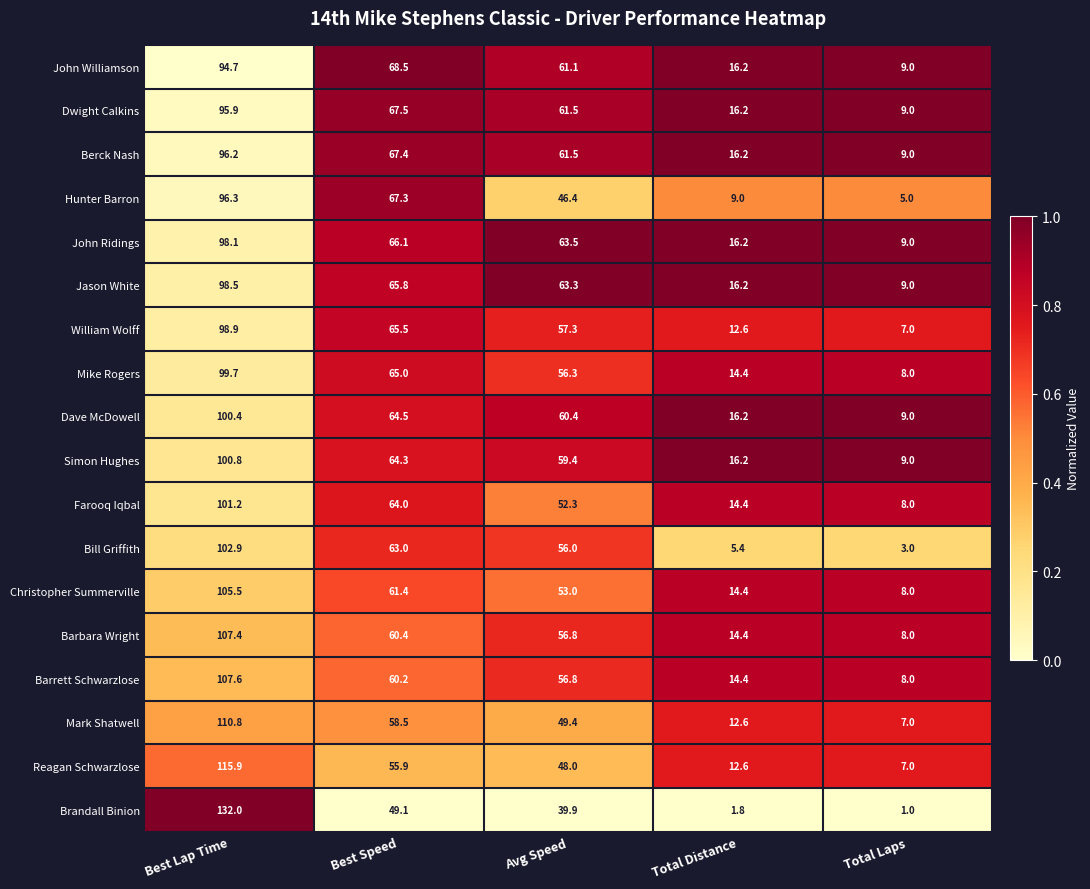

What is the difference between the maximum and minimum values in the Dave McDowell series?

91.4